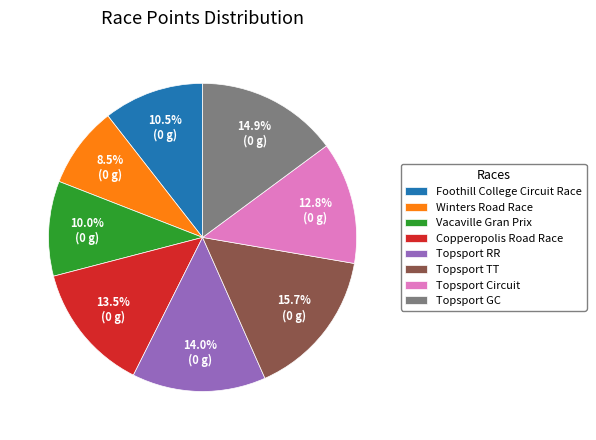

Combined, do Winters Road Race and Foothill College Circuit Race account for over 50%?

No